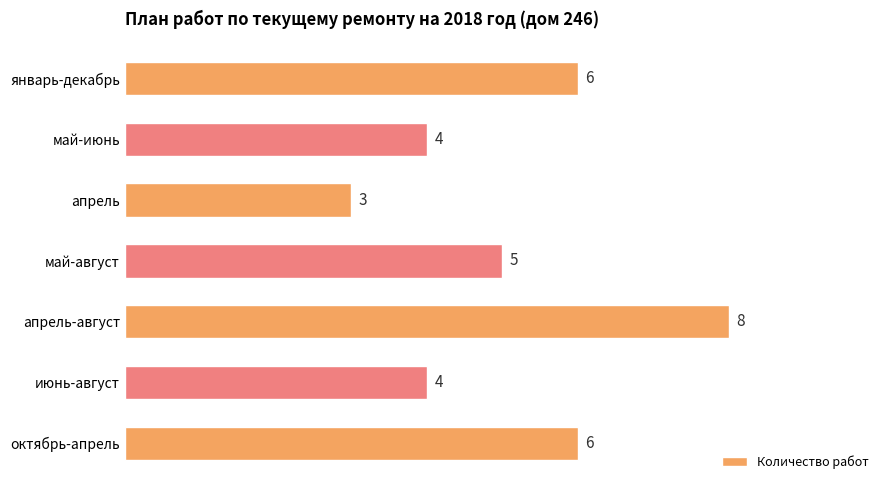

What is the ratio of the value at июнь-август to the value at май-июнь?

1.0